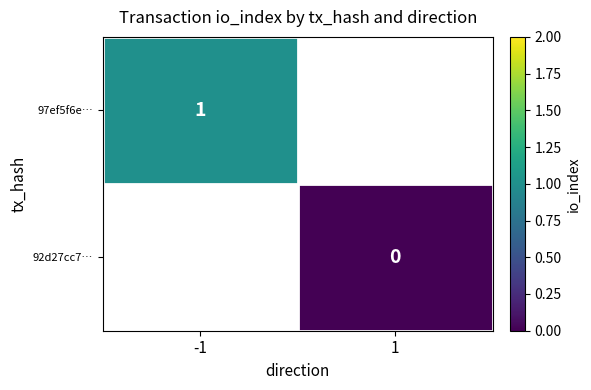

Is it true that 97ef5f6e… equals 0.5 at -1?

False